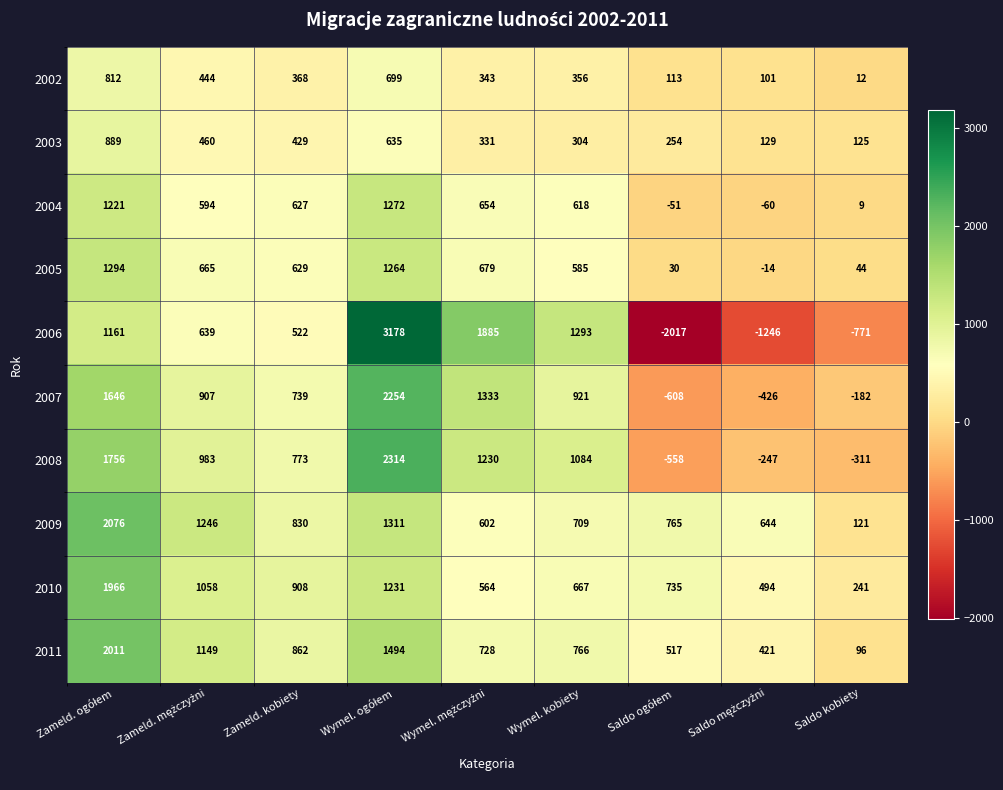

What is the average value of the 2011 series?

894